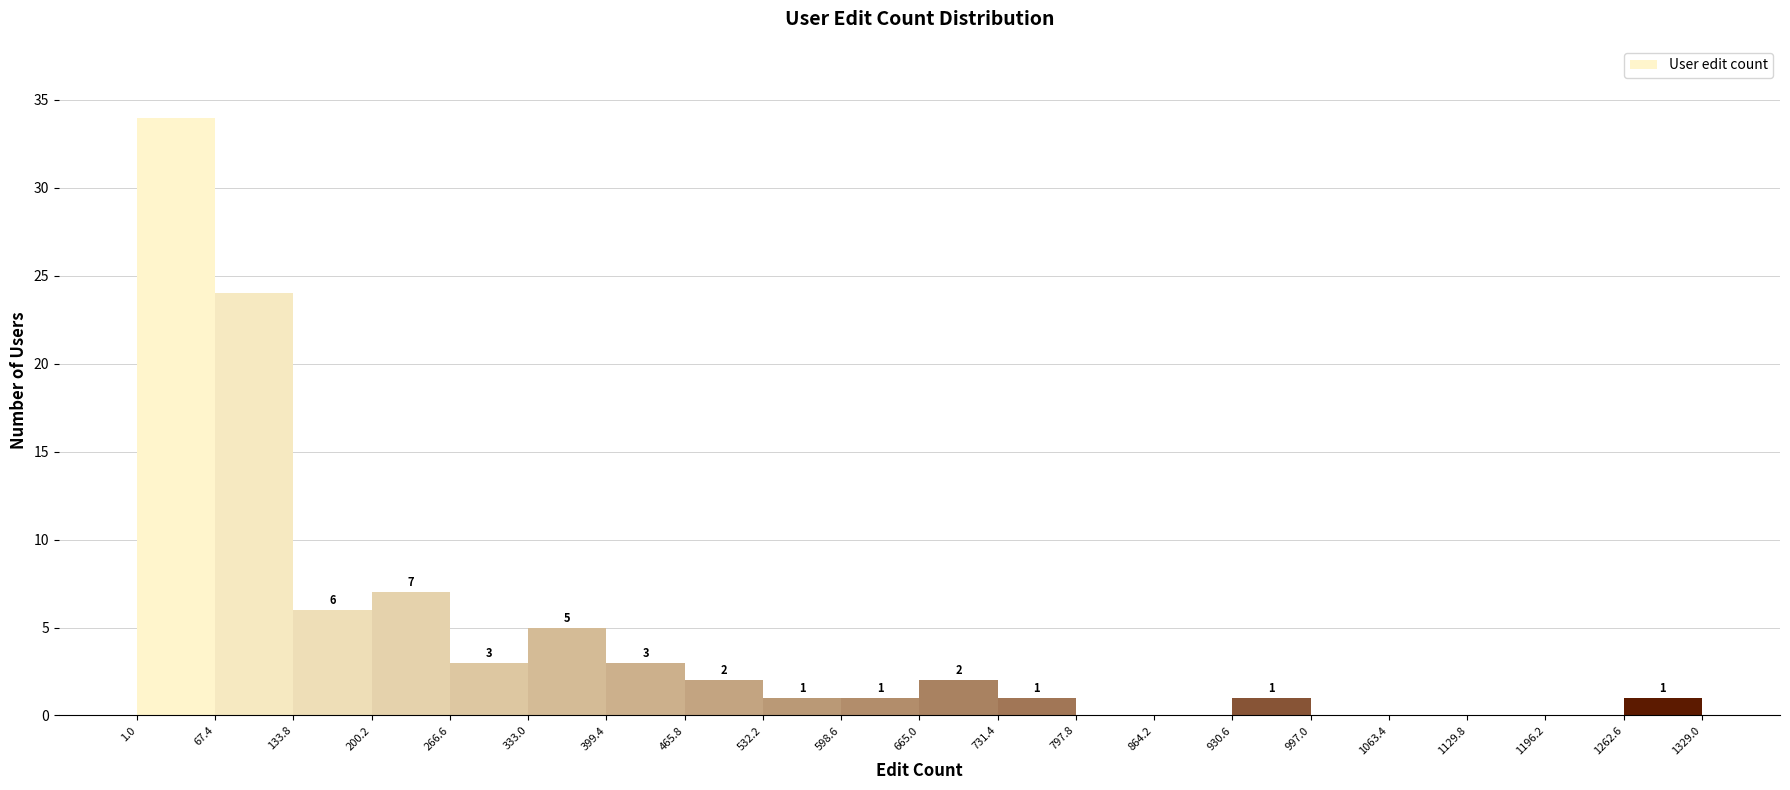

Over which range of the x-axis is the bar tallest?

1.0 to 67.4